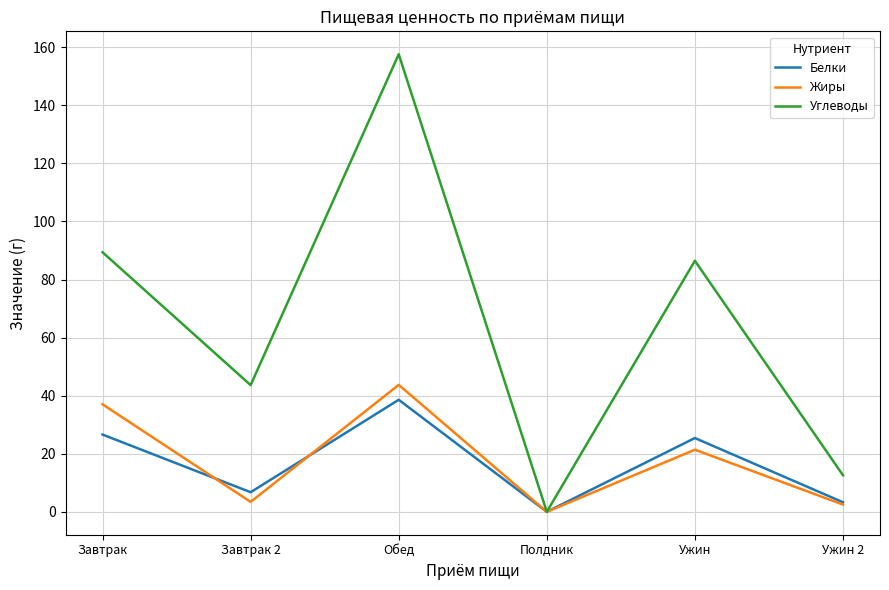

What is the sum of all Белки values?

100.7